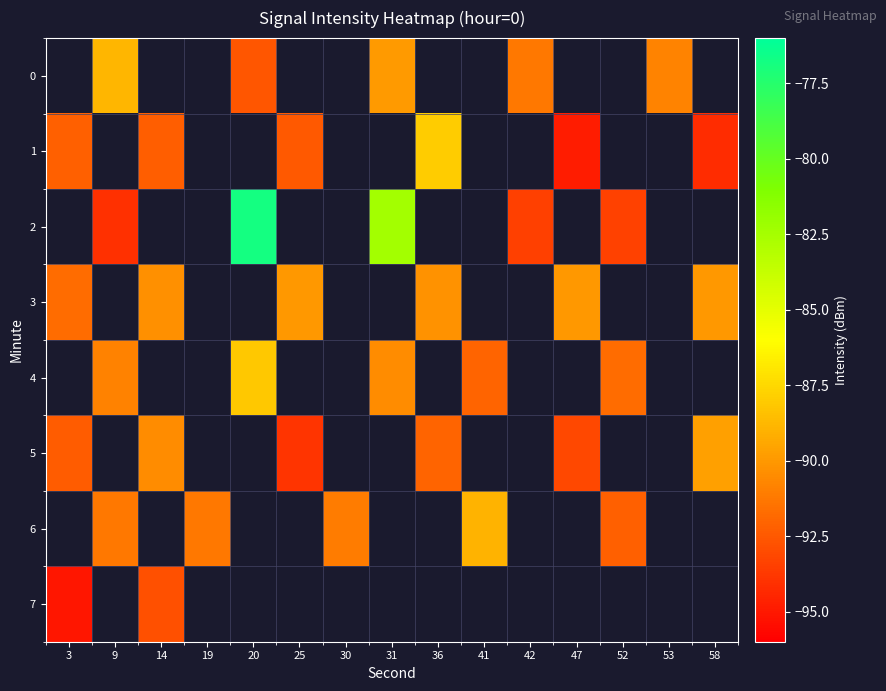

At which label does row_2 first exceed -82?

20